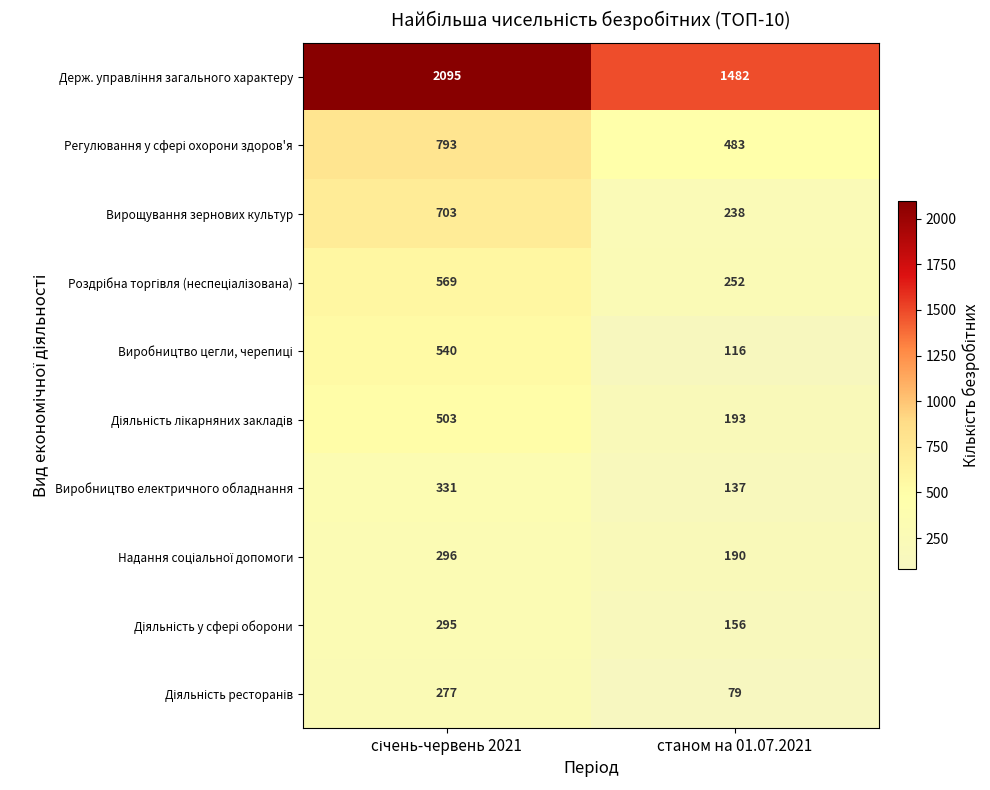

What is the difference between the maximum and minimum values in the Вирощування зернових культур series?

465